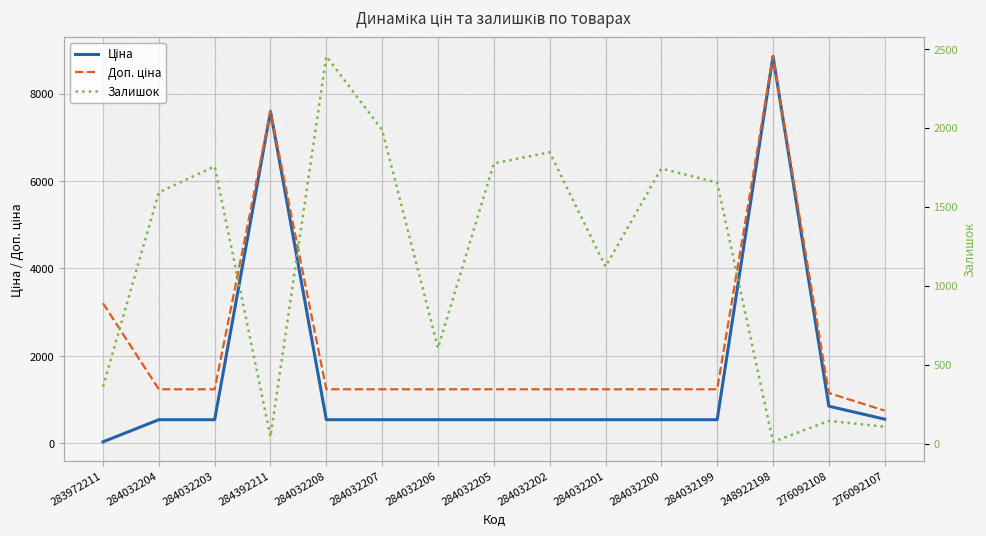

At which label does Ціна first exceed 539?

284392211